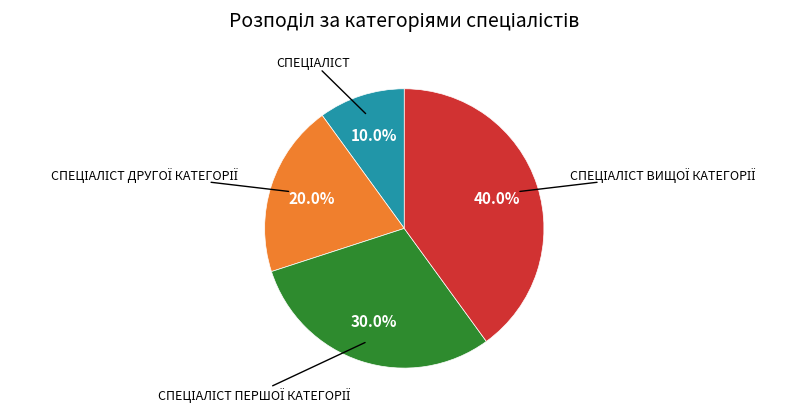

Is there a majority slice in this chart?

No